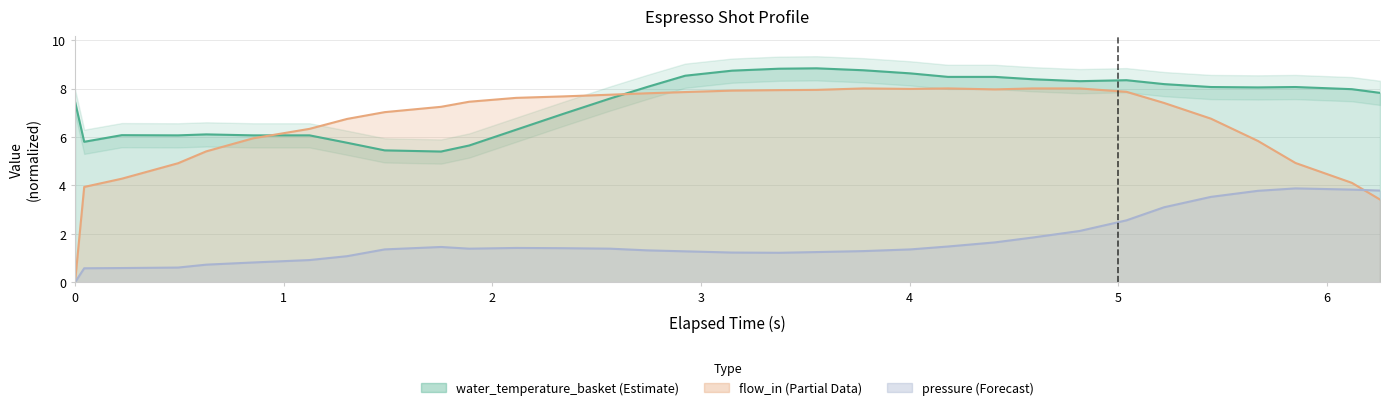

Is the value of pressure at 3 greater than the value of water_temperature_basket at 17?

No